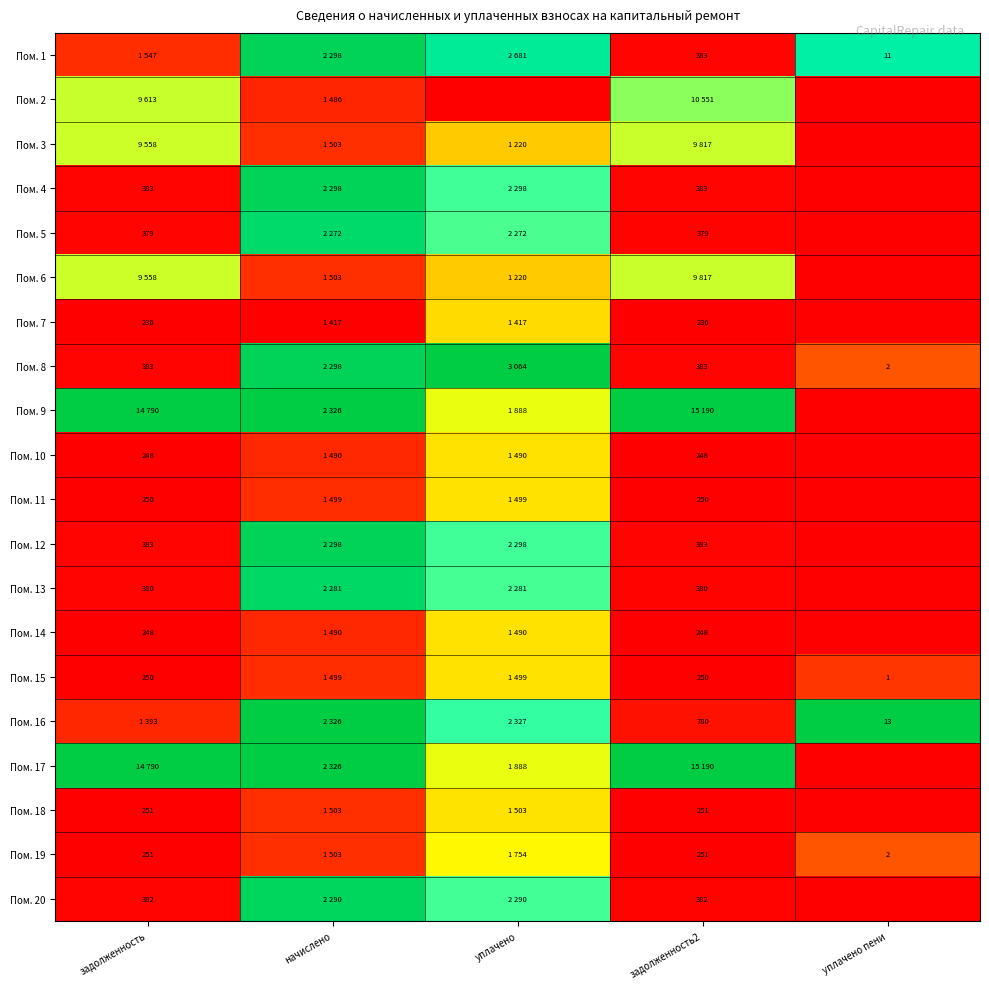

Rank the series by their maximum value, from lowest to highest.

Пом. 7, Пом. 10, Пом. 14, Пом. 11, Пом. 15, Пом. 18, Пом. 19, Пом. 3, Пом. 6, Пом. 2, Пом. 5, Пом. 13, Пом. 20, Пом. 1, Пом. 4, Пом. 12, Пом. 8, Пом. 9, Пом. 16, Пом. 17